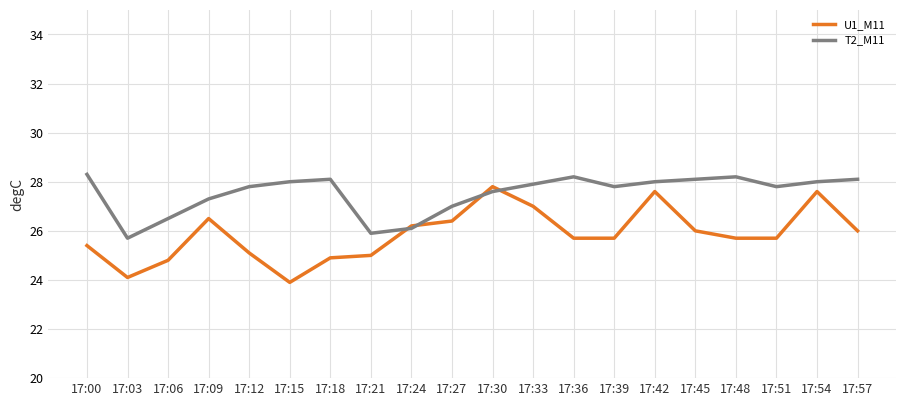

What is the average value of the U1_M11 series?

25.9